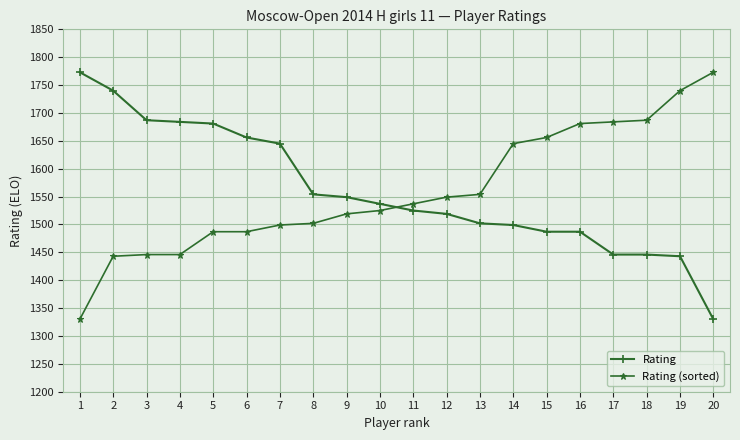

Rank the series at 20 from highest to lowest value.

Rating (sorted), Rating